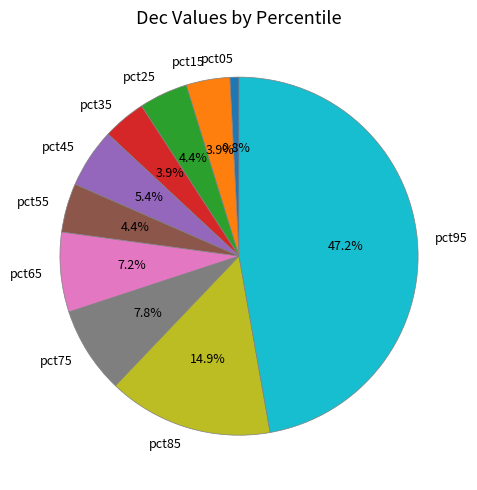

To the nearest percent, what portion does pct45 represent?

5%